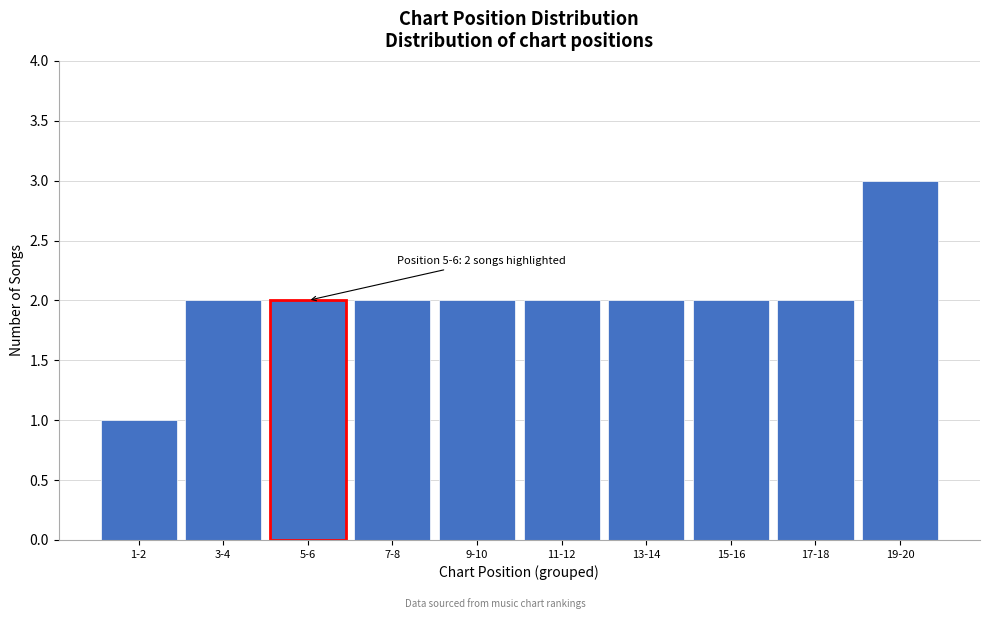

Reading left to right, list all the values displayed in this chart.

1-2=1	3-4=2	5-6=2	7-8=2	9-10=2	11-12=2	13-14=2	15-16=2	17-18=2	19-20=3